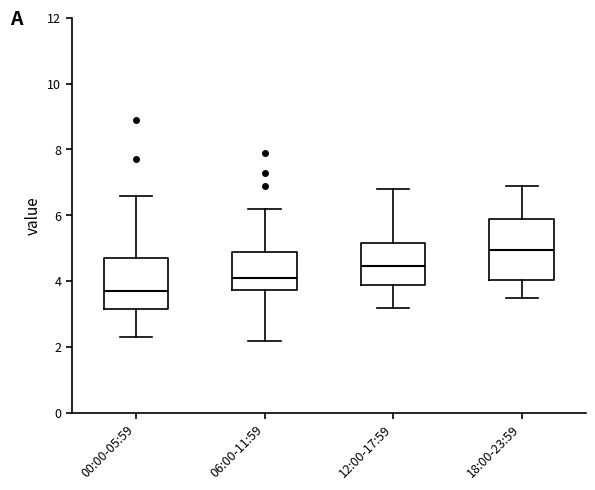

Reading left to right, transcribe this box plot: for each box, give where its median line is, the range the box spans, and where its two whiskers end, as read against the y-axis. The values are not printed on the chart, so give them approximately, as read against the axis.

00:00-05:59: median 3.8, box 3.2 to 4.8, whiskers 2.4 to 6.6
06:00-11:59: median 4.2, box 3.8 to 5.0, whiskers 2.2 to 6.2
12:00-17:59: median 4.4, box 3.8 to 5.2, whiskers 3.2 to 6.8
18:00-23:59: median 5.0, box 4.0 to 5.8, whiskers 3.6 to 7.0